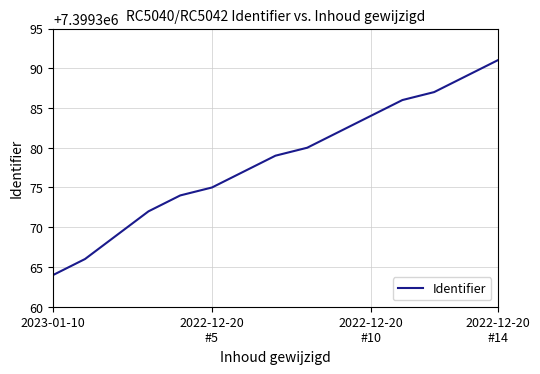

What is the smallest value displayed?

7399364